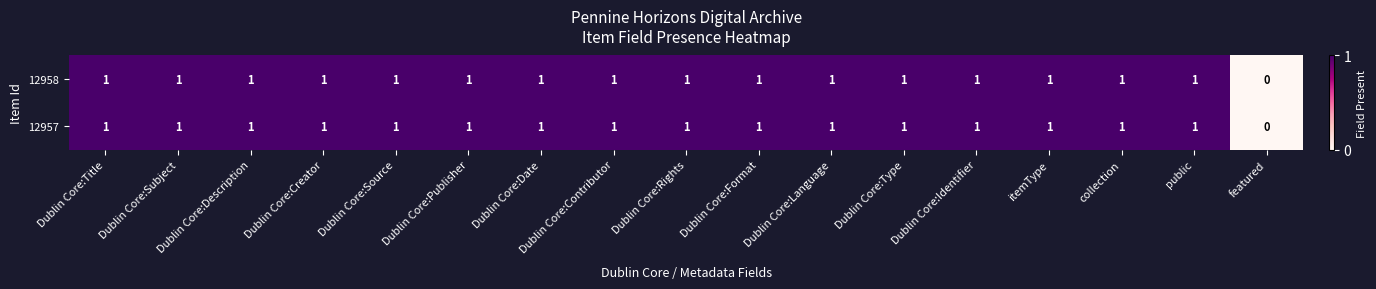

The 12957 series shows 1 at Dublin Core:Date. True or false?

True